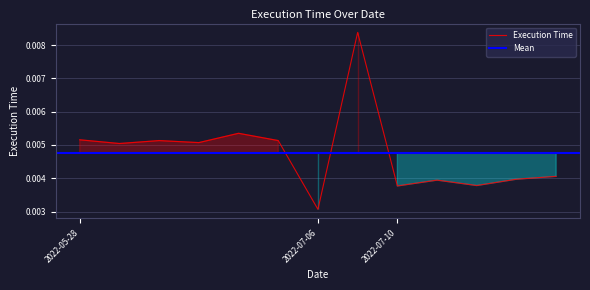

Count the values in the range 0 to 1.

13